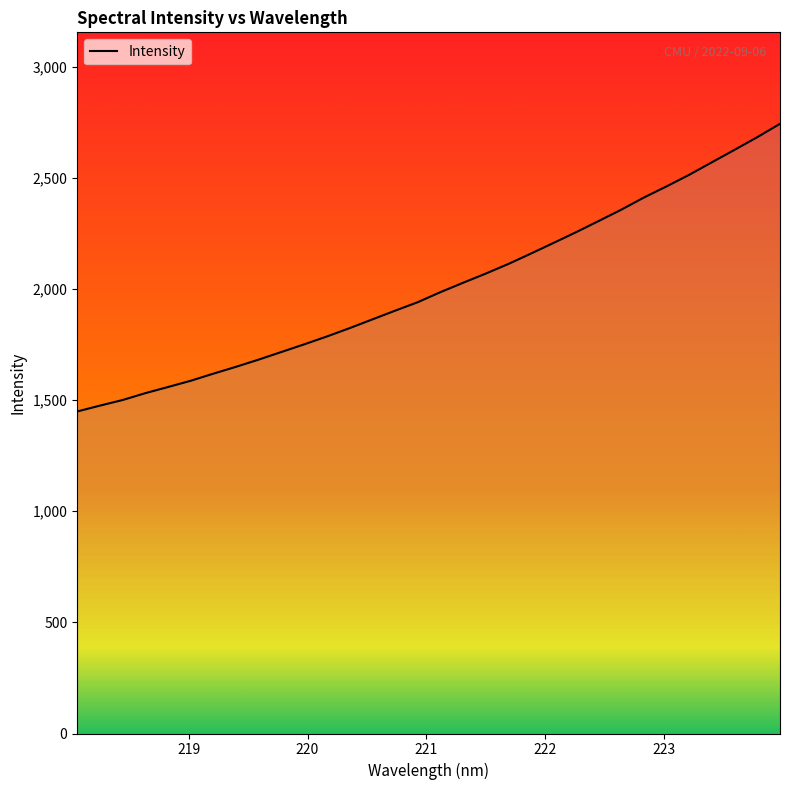

What is the greatest value displayed?

2742.6